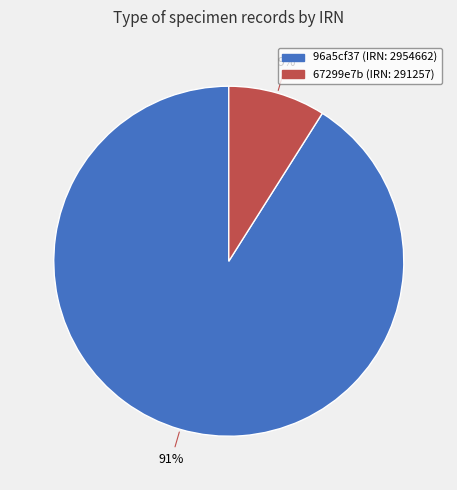

Count the number of slices in the pie.

2